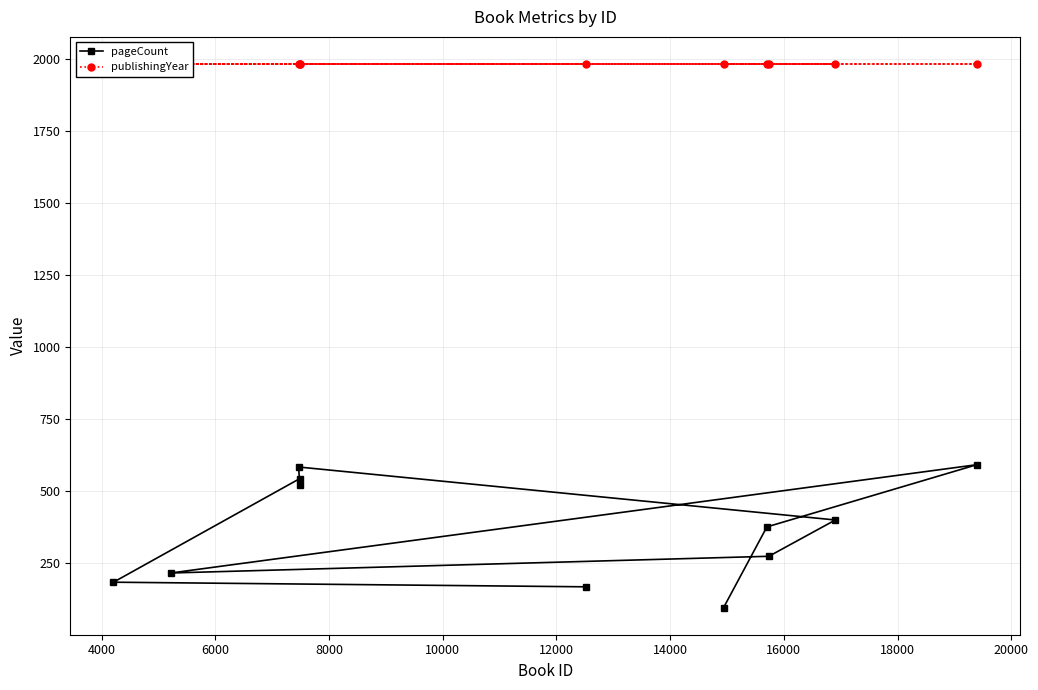

How many series are shown in this chart?

2